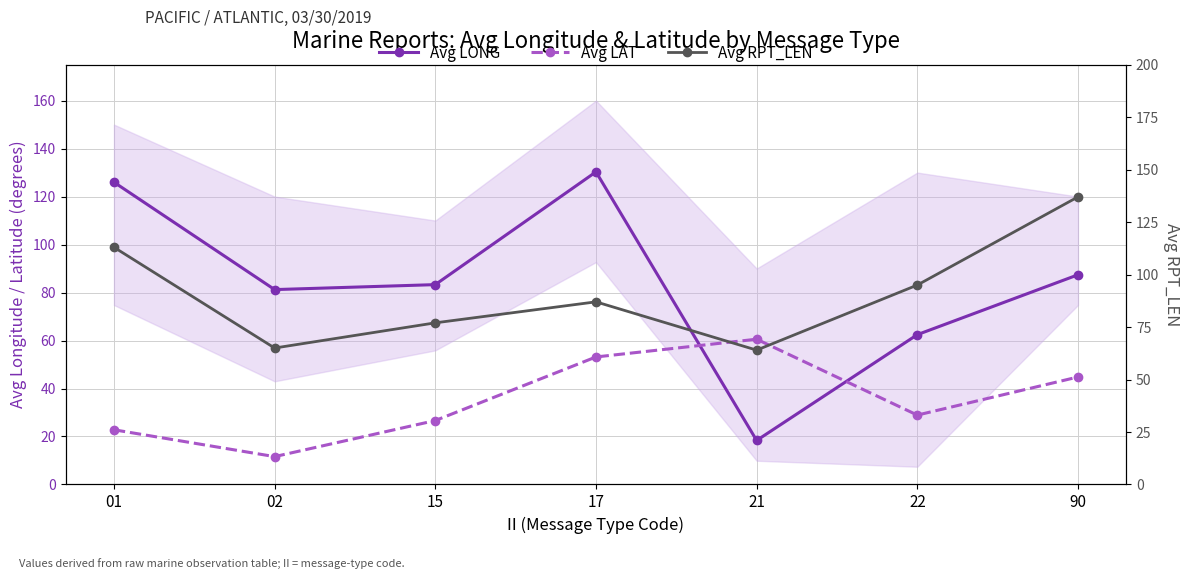

Which category has the lowest value in the Avg LONG series?

21